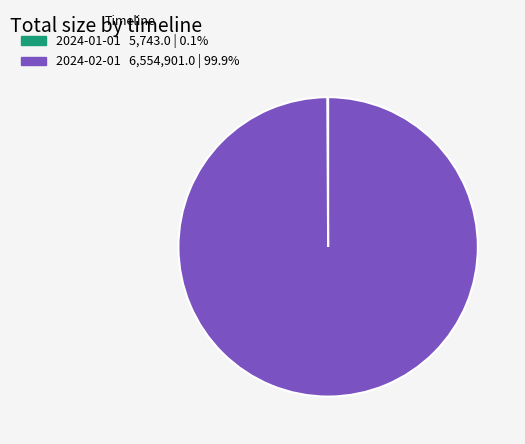

Does 2024-02-01 represent more than half of the total?

Yes